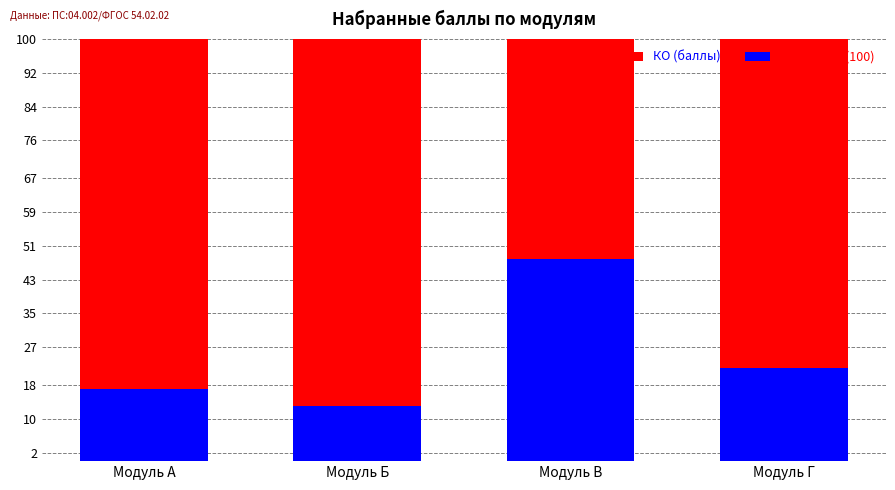

The value of КО (баллы) at Модуль Б is 4. True or false?

False